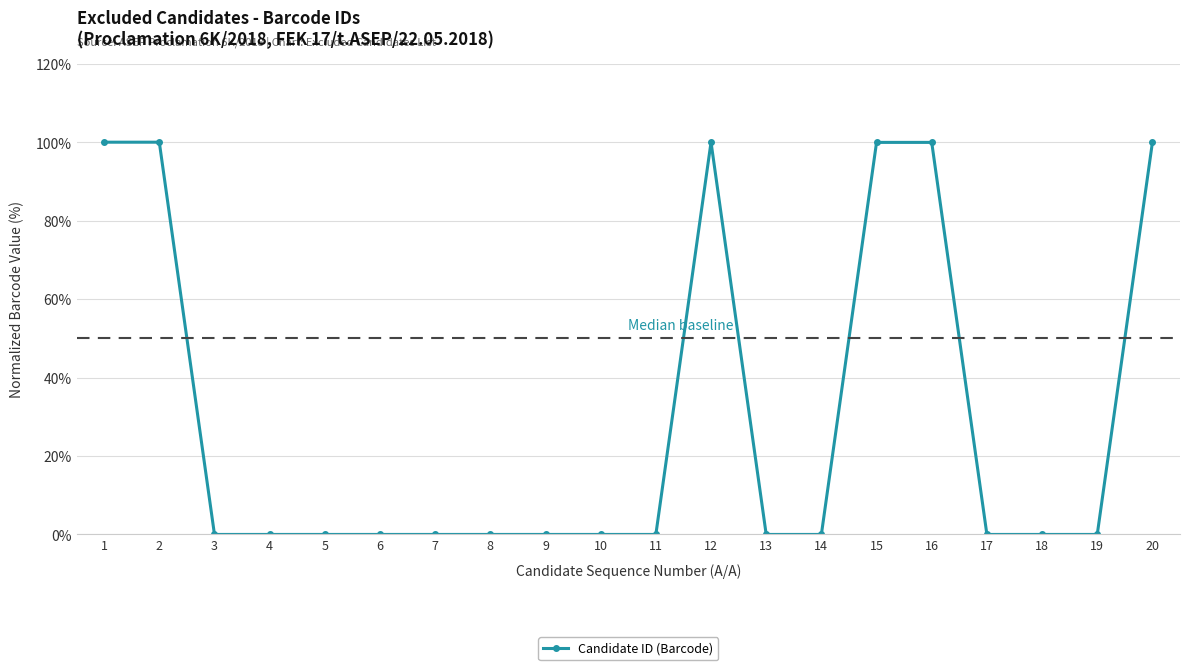

What is the difference between the maximum and minimum values?

100.0